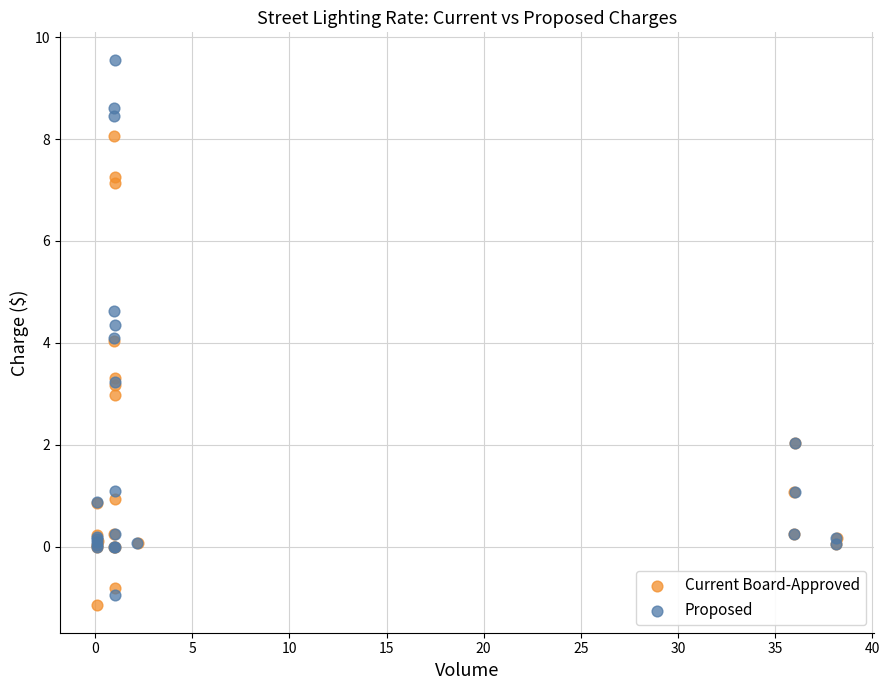

Which series reaches the maximum Y coordinate?

Proposed